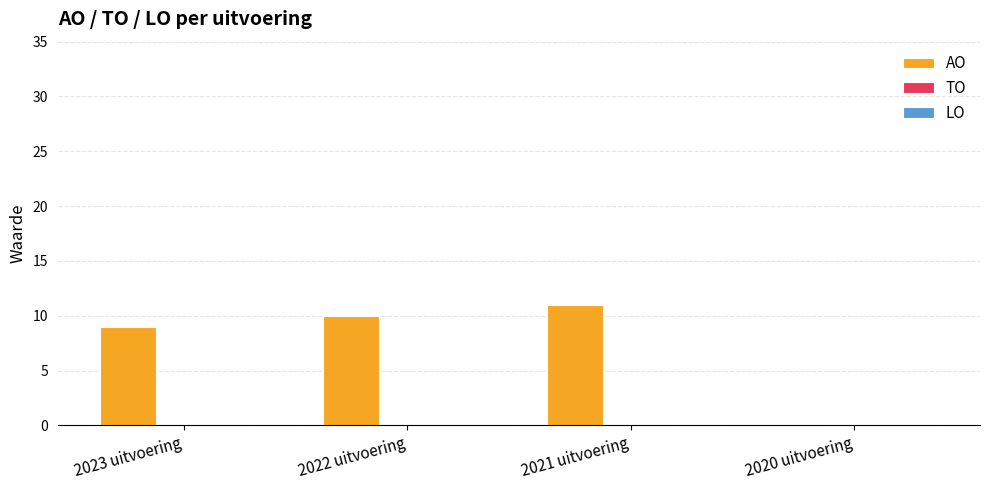

Reading left to right, list all the values displayed in this chart.

2023 uitvoering=9	2022 uitvoering=10	2021 uitvoering=11	2020 uitvoering=0